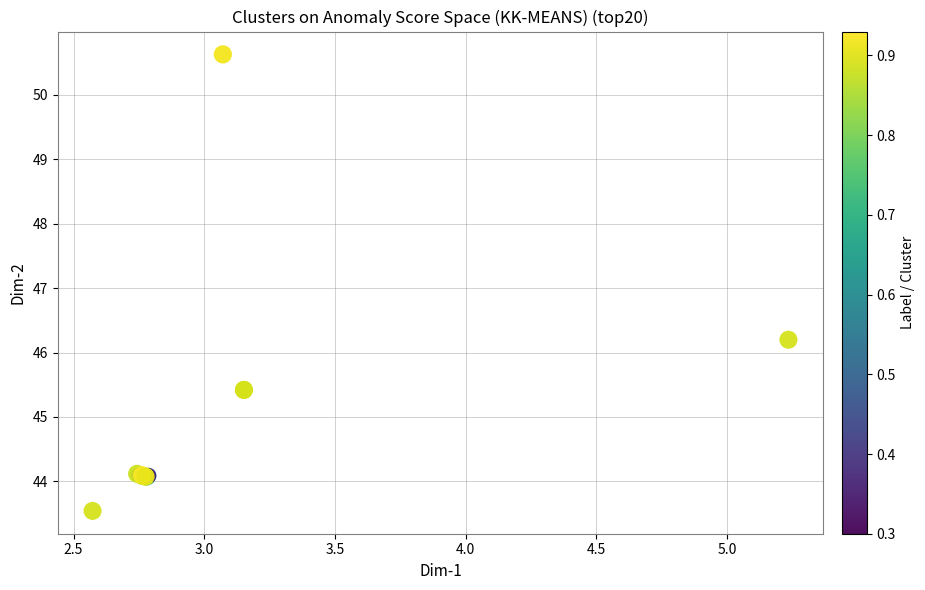

What Y value in the scatter plot is closest to 47?

46.2